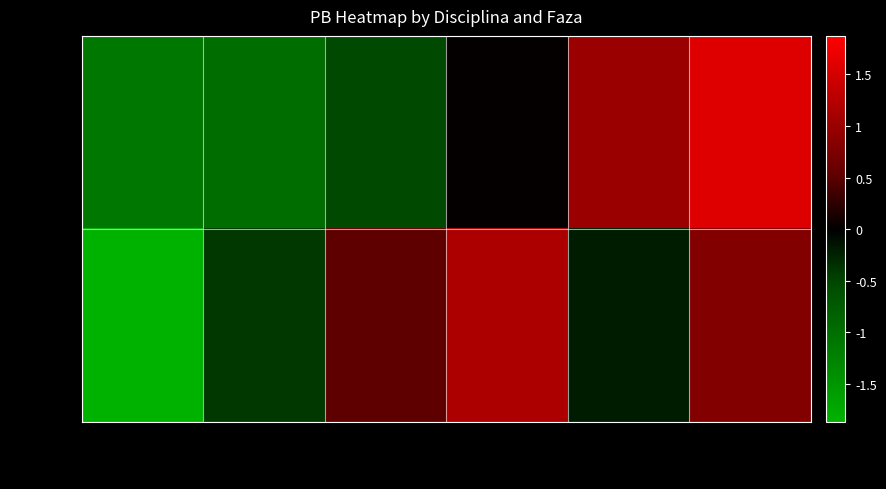

Rank the series by their maximum value, from highest to lowest.

Juniori, Juniorky